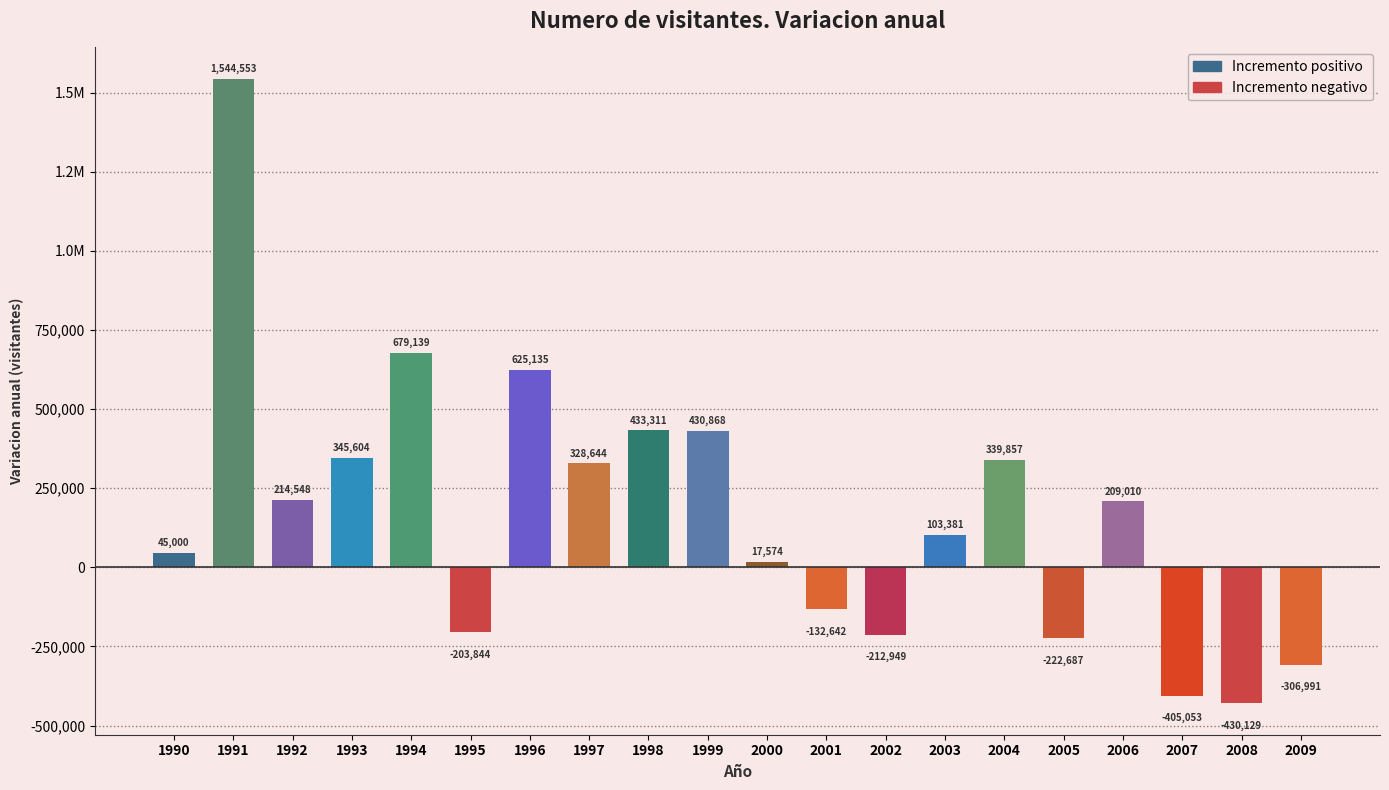

Are the bars horizontal?

No